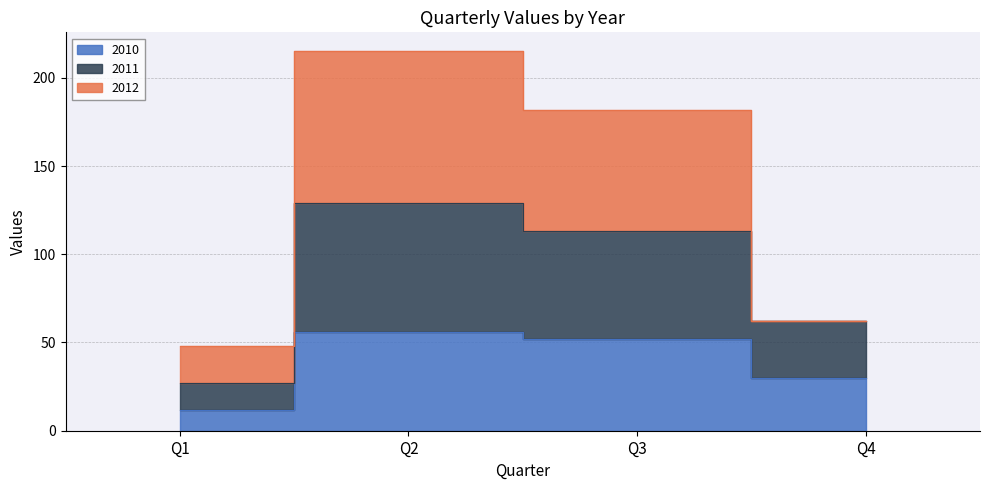

What value does the 2010 series have at Q3, to the nearest 5?

50